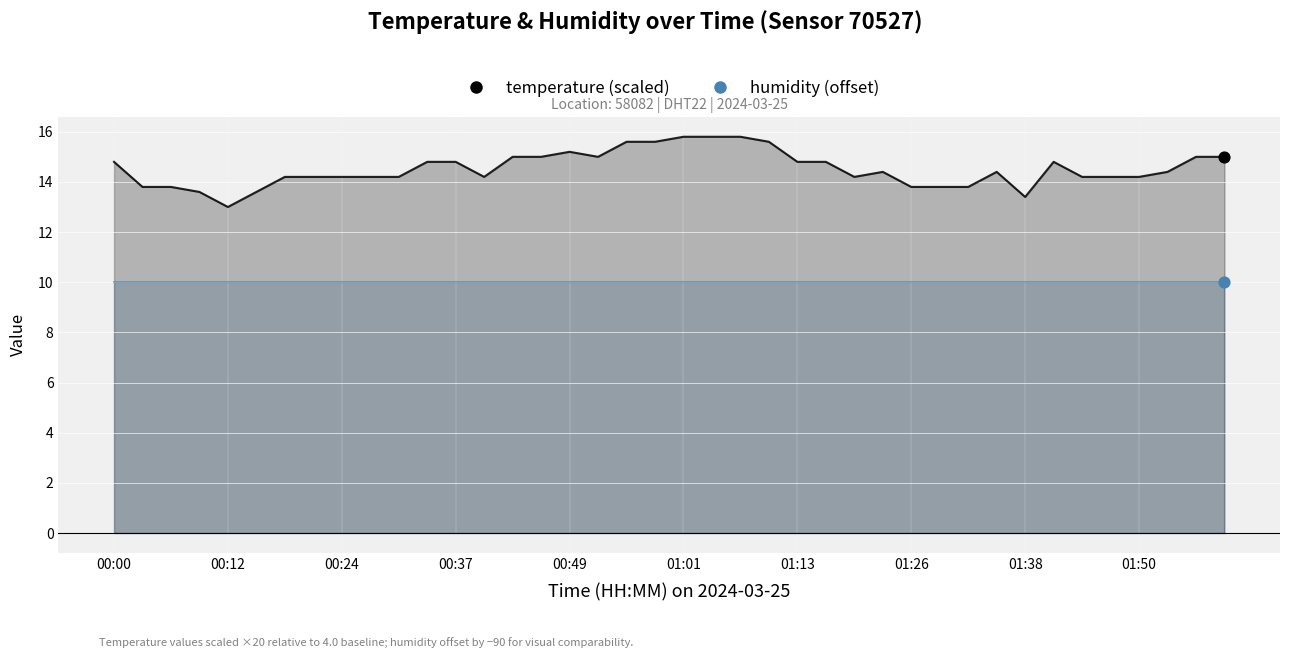

Between 00:46 and 01:44, which is larger?

00:46